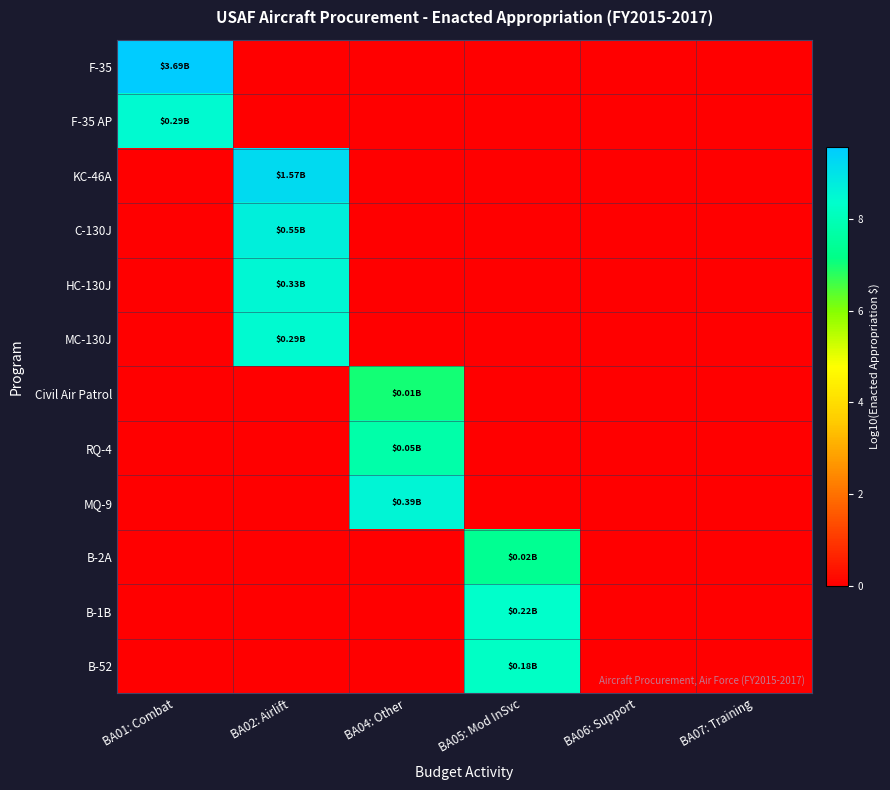

How many series are shown in this chart?

12